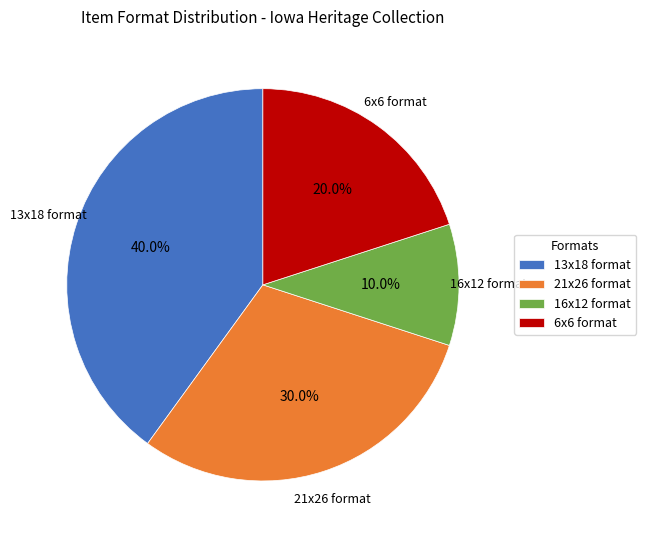

Rank the categories by value from highest to lowest.

13x18 format, 21x26 format, 6x6 format, 16x12 format